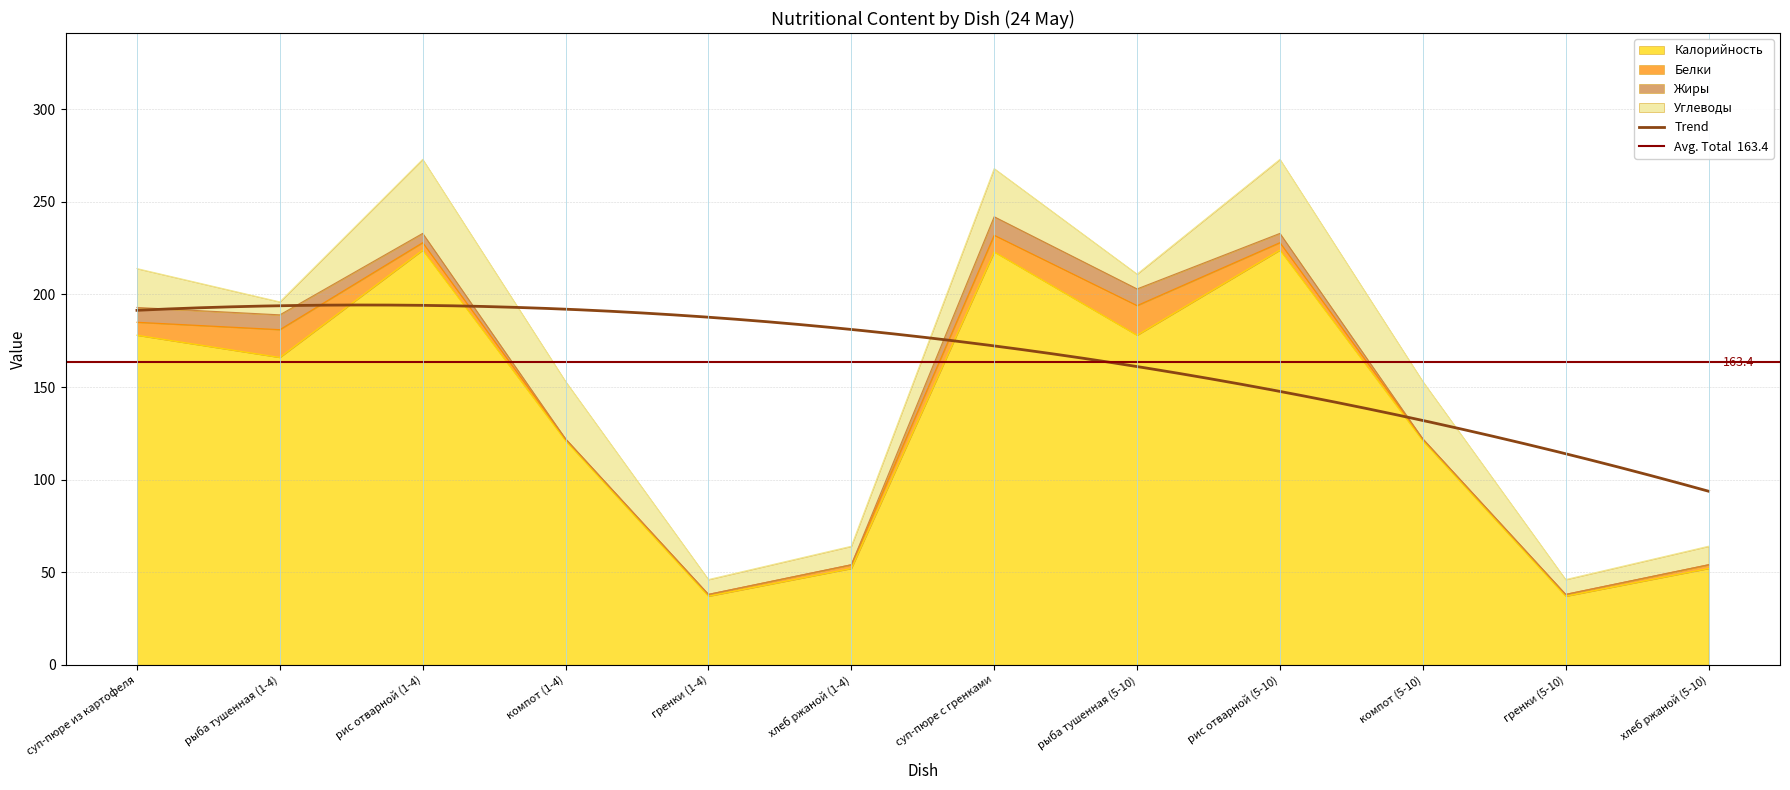

How many lines are shown in the chart?

4